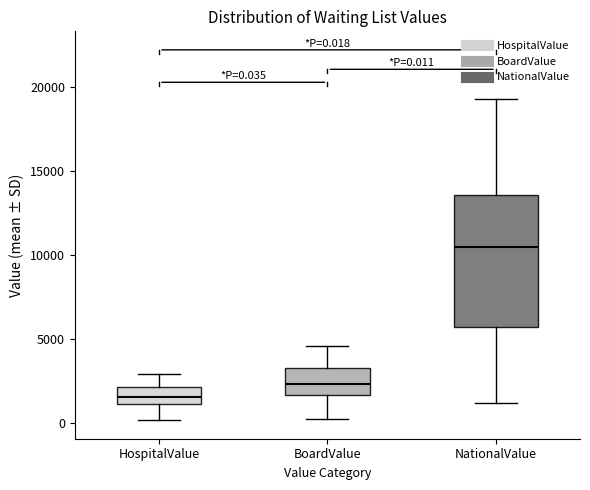

Which box's median line is the lowest?

HospitalValue